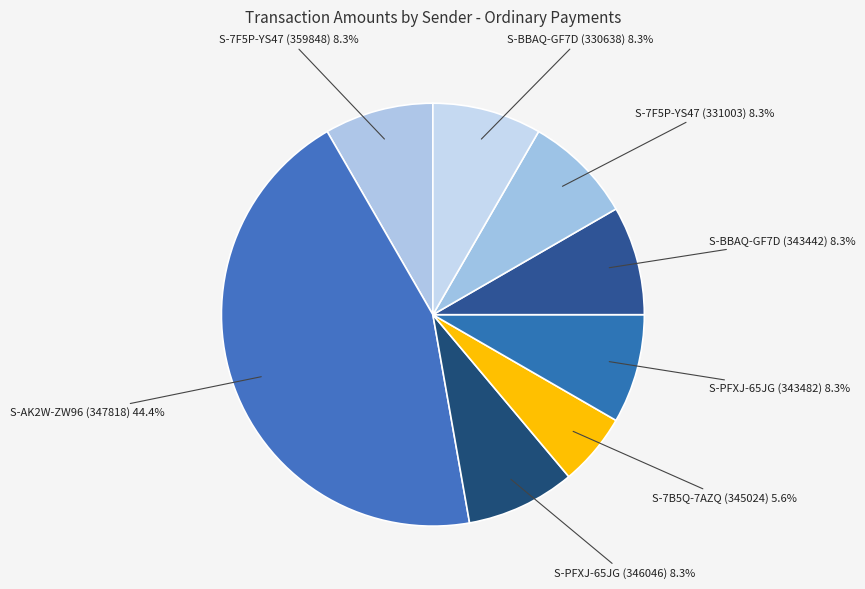

How many slices are in this pie chart?

8